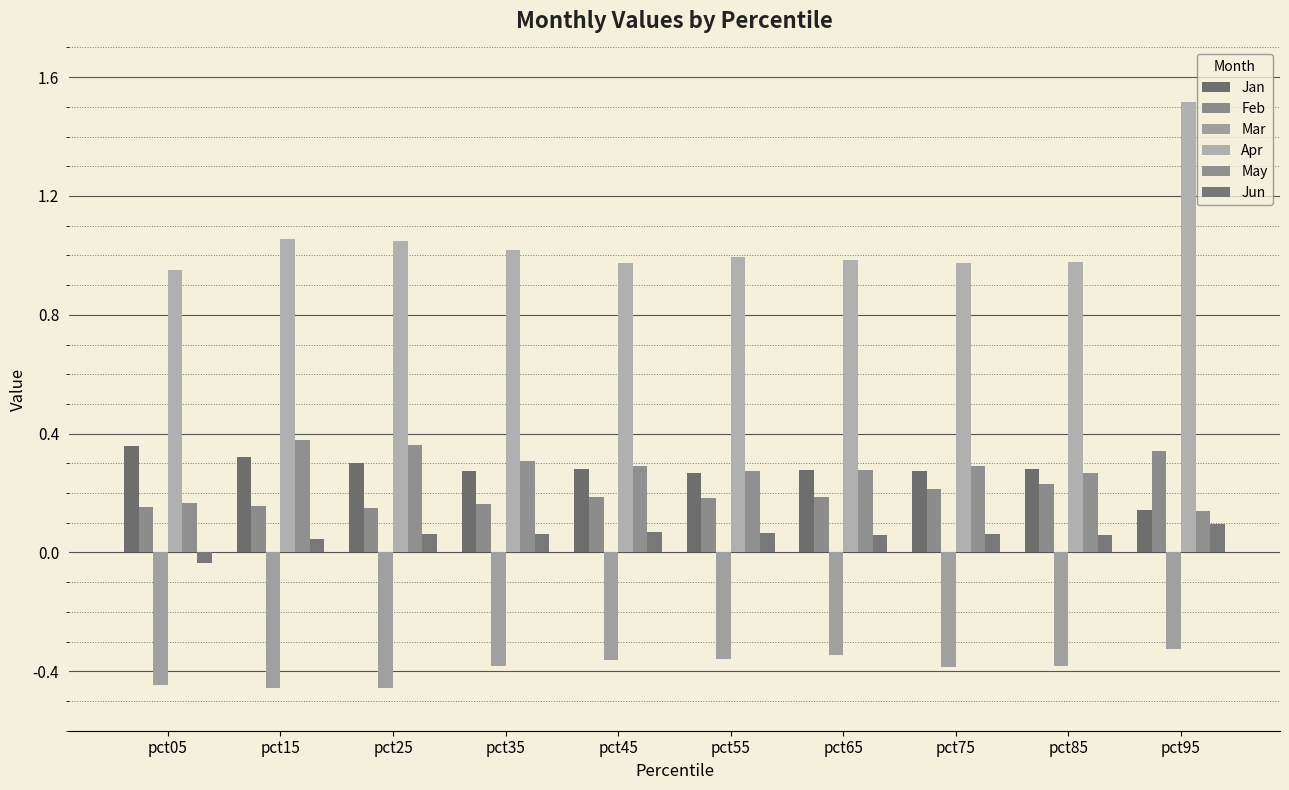

Is it true that Jan equals 0.1 at pct55?

False